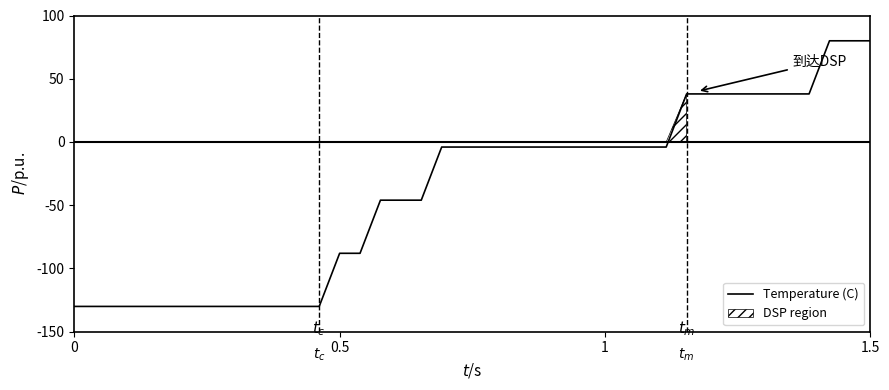

How many lines are shown in the chart?

1